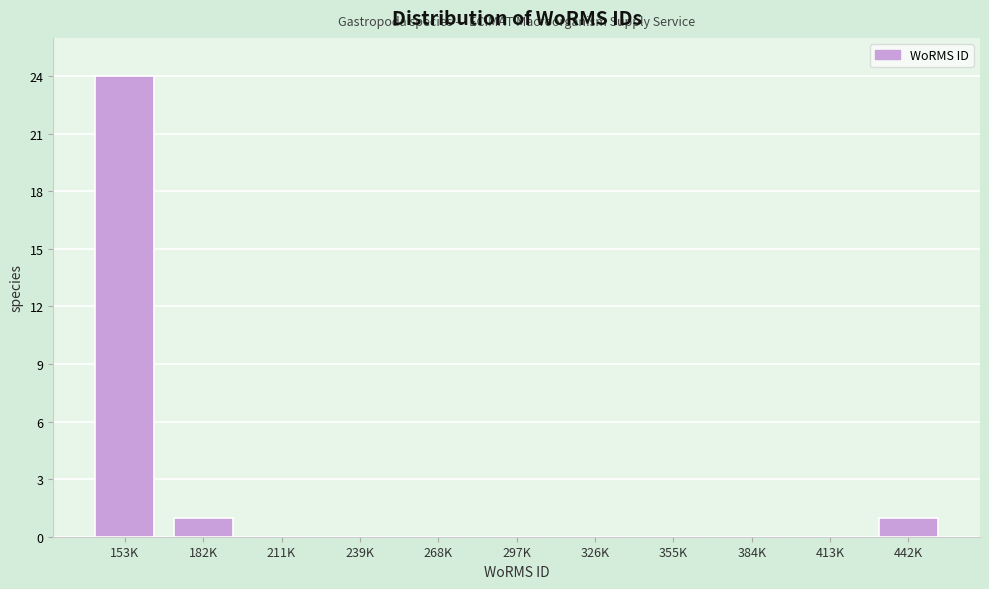

Reading right to left, extract all data points from this chart.

442K=1	413K=0	384K=0	355K=0	326K=0	297K=0	268K=0	239K=0	211K=0	182K=1	153K=24